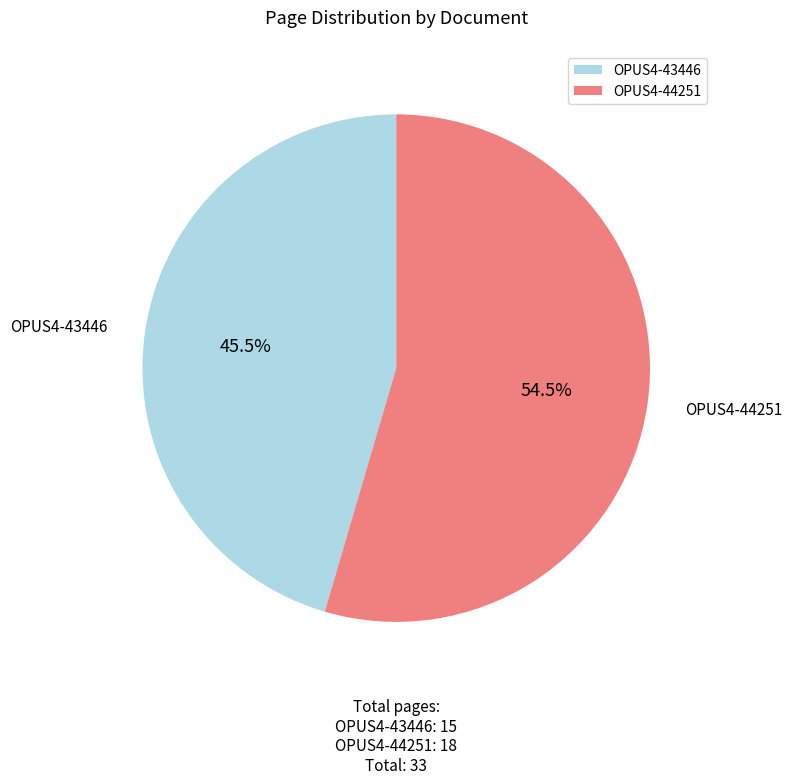

Count the number of slices in the pie.

2